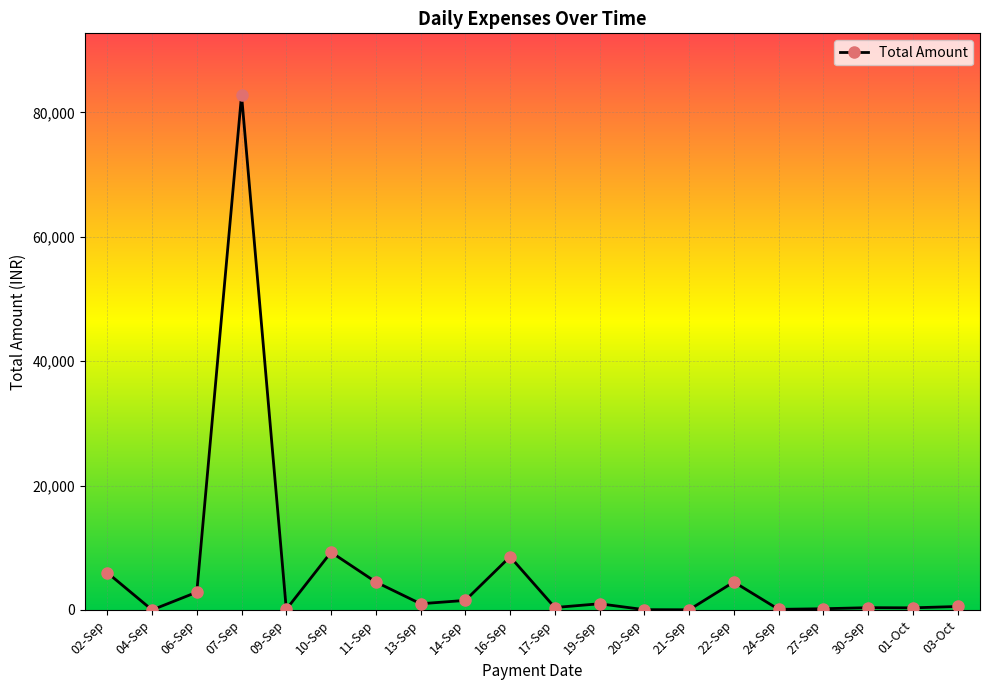

Is it true that the value at 11-Sep is 7741?

False